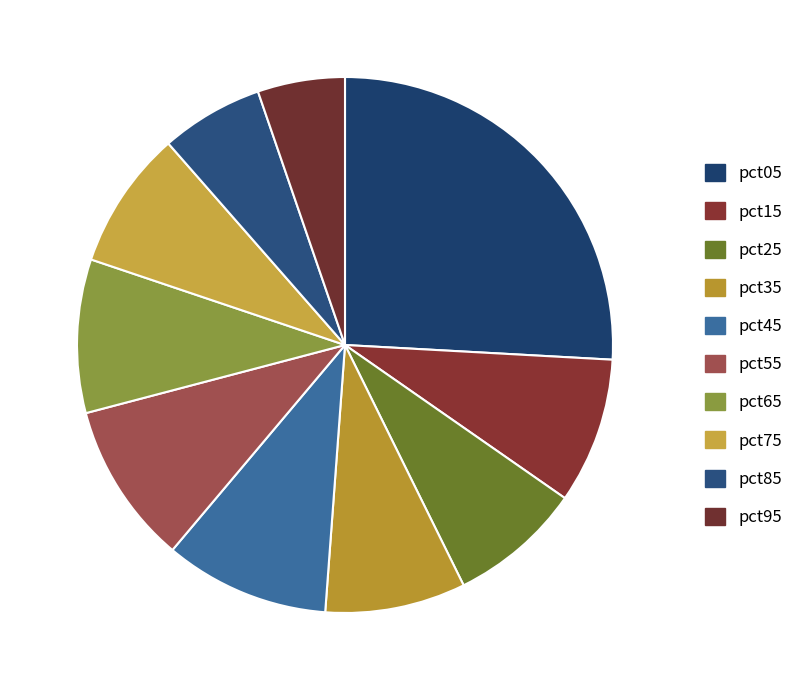

True or false: pct65 accounts for 9% of the total.

True